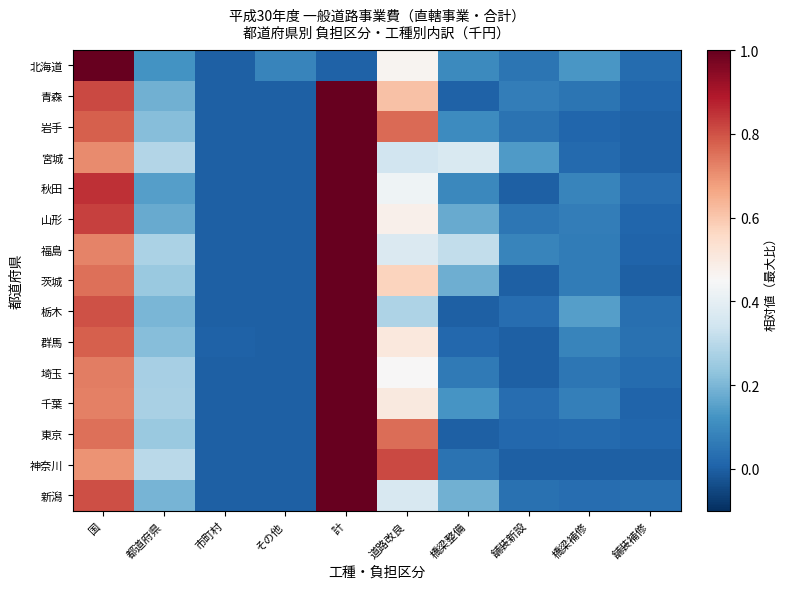

Reading left to right, list all the values displayed in this chart.

北海道: 国=1.0	都道府県=0.1	市町村=0.0	その他=0.1	計=0.0	道路改良=0.5	橋梁整備=0.1	舗装新設=0.0	橋梁補修=0.1	舗装補修=0.0
青森: 国=0.8	都道府県=0.2	市町村=0.0	その他=0.0	計=1.0	道路改良=0.6	橋梁整備=0.0	舗装新設=0.1	橋梁補修=0.0	舗装補修=0.0
岩手: 国=0.8	都道府県=0.2	市町村=0.0	その他=0.0	計=1.0	道路改良=0.8	橋梁整備=0.1	舗装新設=0.0	橋梁補修=0.0	舗装補修=0.0
宮城: 国=0.7	都道府県=0.3	市町村=0.0	その他=0.0	計=1.0	道路改良=0.3	橋梁整備=0.4	舗装新設=0.1	橋梁補修=0.0	舗装補修=0.0
秋田: 国=0.9	都道府県=0.1	市町村=0.0	その他=0.0	計=1.0	道路改良=0.4	橋梁整備=0.1	舗装新設=0.0	橋梁補修=0.1	舗装補修=0.0
山形: 国=0.8	都道府県=0.2	市町村=0.0	その他=0.0	計=1.0	道路改良=0.5	橋梁整備=0.2	舗装新設=0.1	橋梁補修=0.1	舗装補修=0.0
福島: 国=0.7	都道府県=0.3	市町村=0.0	その他=0.0	計=1.0	道路改良=0.4	橋梁整備=0.3	舗装新設=0.1	橋梁補修=0.1	舗装補修=0.0
茨城: 国=0.8	都道府県=0.2	市町村=0.0	その他=0.0	計=1.0	道路改良=0.6	橋梁整備=0.2	舗装新設=0.0	橋梁補修=0.1	舗装補修=0.0
栃木: 国=0.8	都道府県=0.2	市町村=0.0	その他=0.0	計=1.0	道路改良=0.3	橋梁整備=0.0	舗装新設=0.0	橋梁補修=0.1	舗装補修=0.0
群馬: 国=0.8	都道府県=0.2	市町村=0.0	その他=0.0	計=1.0	道路改良=0.5	橋梁整備=0.0	舗装新設=0.0	橋梁補修=0.1	舗装補修=0.0
埼玉: 国=0.7	都道府県=0.3	市町村=0.0	その他=0.0	計=1.0	道路改良=0.5	橋梁整備=0.1	舗装新設=0.0	橋梁補修=0.1	舗装補修=0.0
千葉: 国=0.7	都道府県=0.3	市町村=0.0	その他=0.0	計=1.0	道路改良=0.5	橋梁整備=0.1	舗装新設=0.0	橋梁補修=0.1	舗装補修=0.0
東京: 国=0.8	都道府県=0.2	市町村=0.0	その他=0.0	計=1.0	道路改良=0.8	橋梁整備=0.0	舗装新設=0.0	橋梁補修=0.0	舗装補修=0.0
神奈川: 国=0.7	都道府県=0.3	市町村=0.0	その他=0.0	計=1.0	道路改良=0.8	橋梁整備=0.0	舗装新設=0.0	橋梁補修=0.0	舗装補修=0.0
新潟: 国=0.8	都道府県=0.2	市町村=0.0	その他=0.0	計=1.0	道路改良=0.4	橋梁整備=0.2	舗装新設=0.0	橋梁補修=0.0	舗装補修=0.0